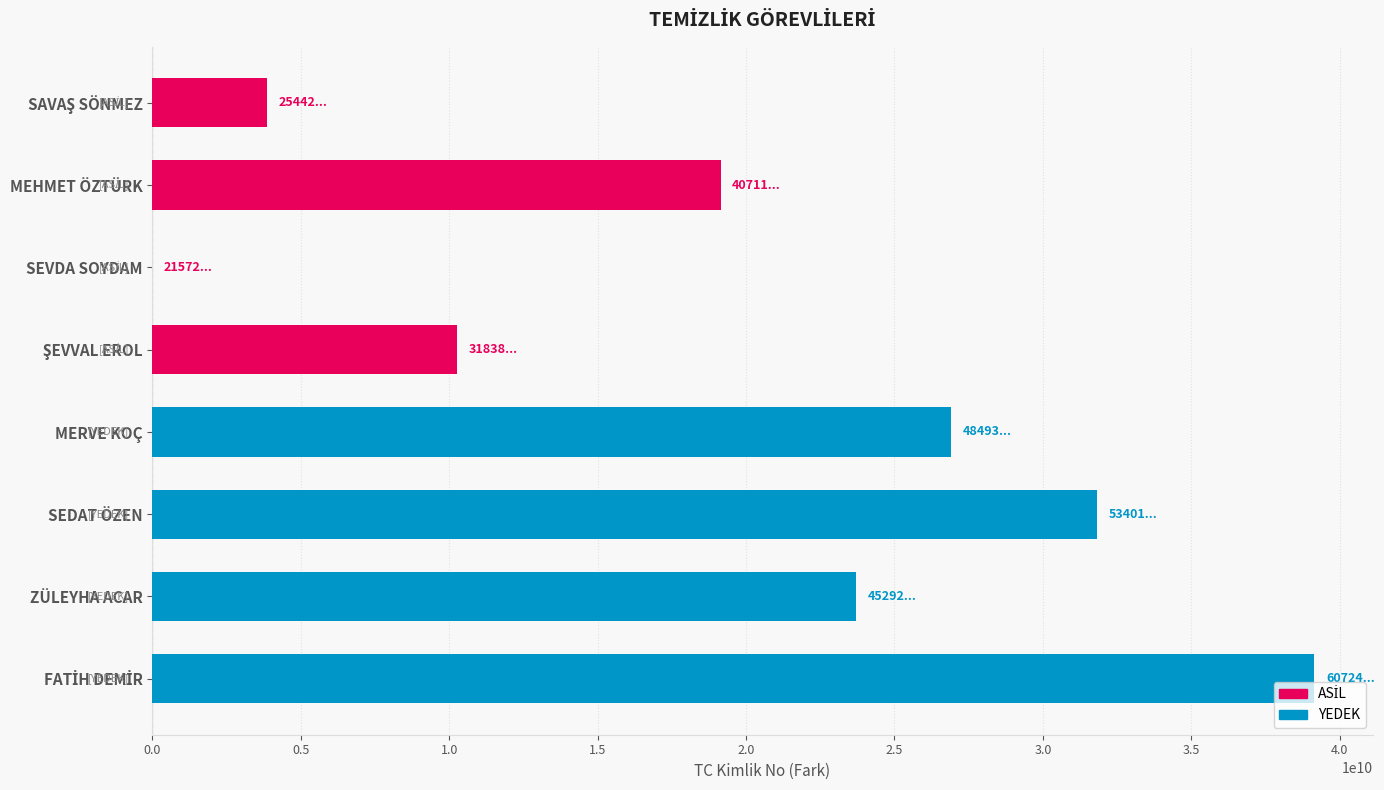

Reading right to left, what are all the values shown in this chart?

FATİH DEMİR=39151695004	ZÜLEYHA ACAR=23720286014	SEDAT ÖZEN=31829016004	MERVE KOÇ=26921179000	ŞEVVAL EROL=10265658008	SEVDA SOYDAM=0	MEHMET ÖZTÜRK=19139362010	SAVAŞ SÖNMEZ=3869948002